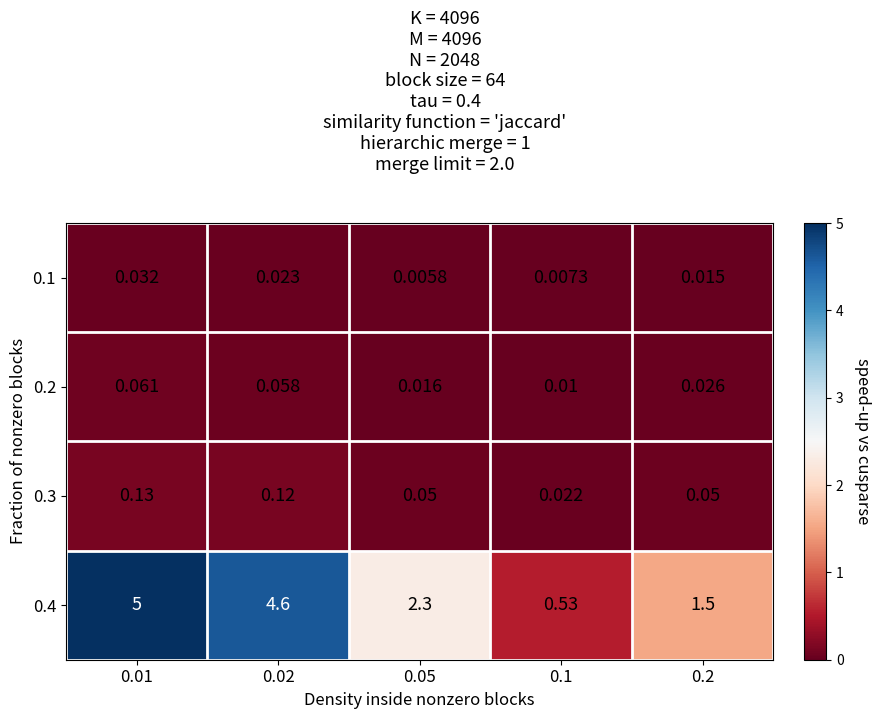

Is the value of 0.3 at 0.1 greater than the value of 0.2 at 0.05?

Yes